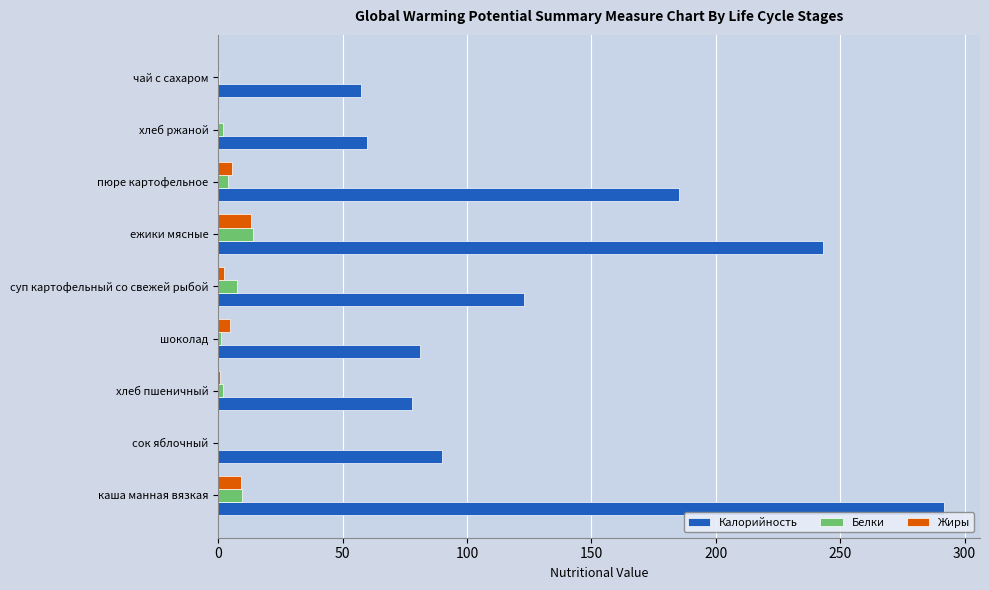

What is the sum of all Жиры values?

36.1